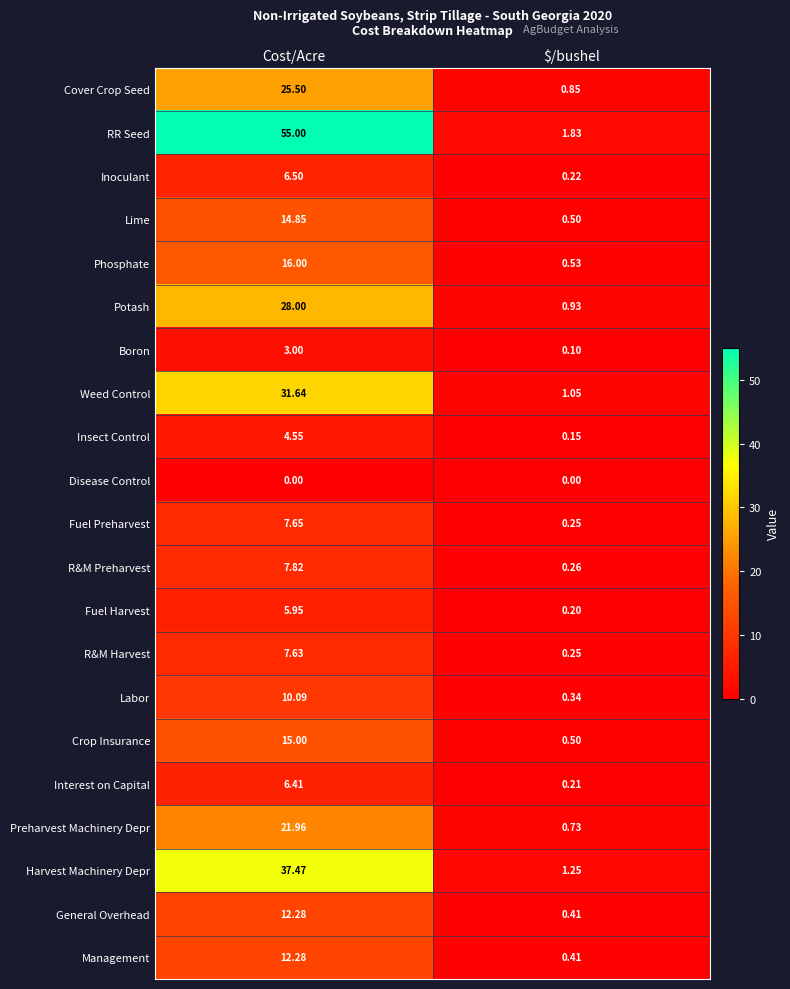

How many distinct data groups are displayed?

21